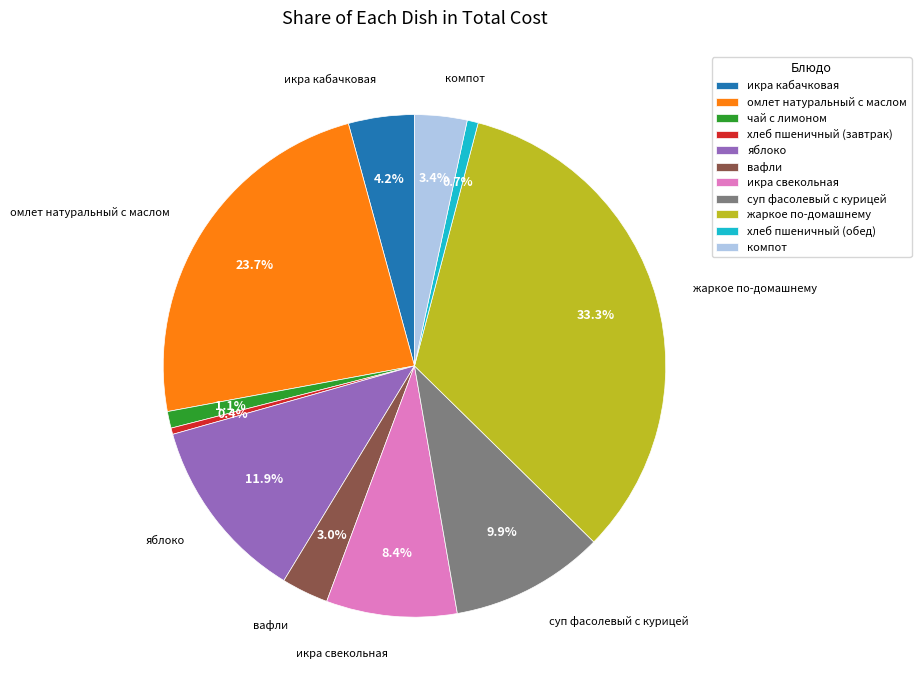

Which has a higher value, чай с лимоном or жаркое по-домашнему?

жаркое по-домашнему